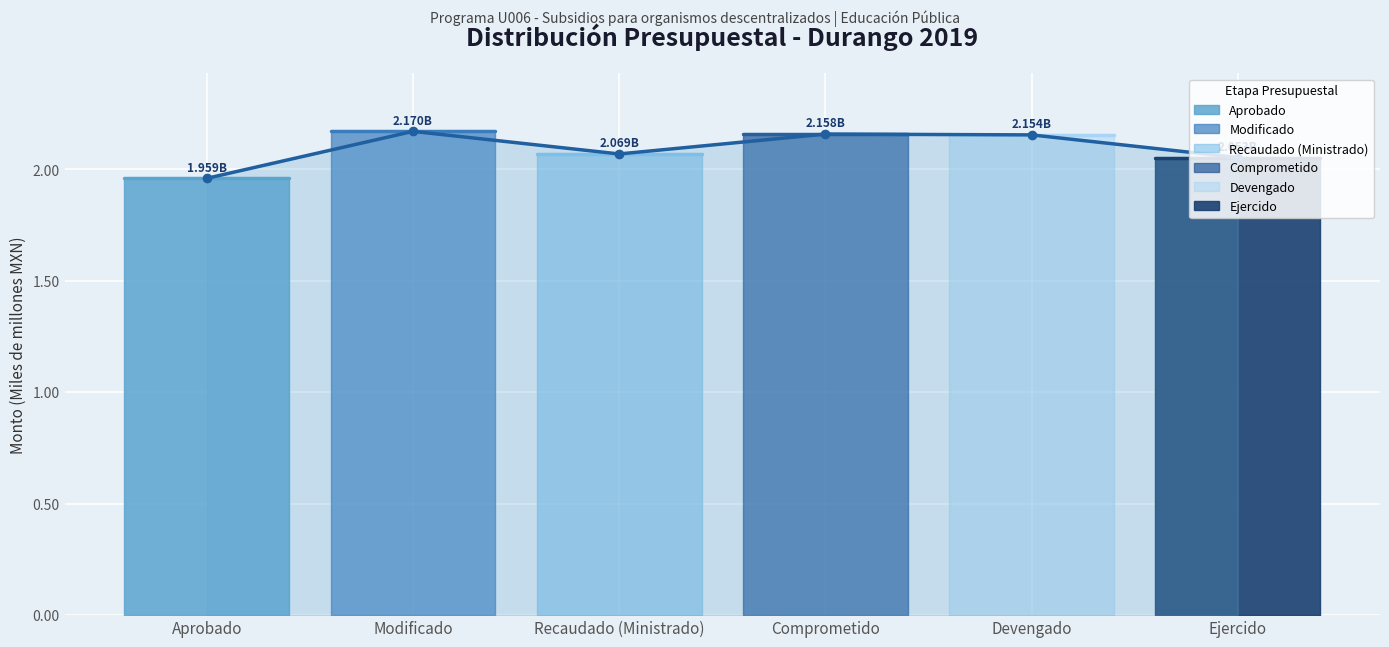

Reading left to right, what are all the values shown in this chart?

Aprobado=2.0	Modificado=2.2	Recaudado (Ministrado)=2.1	Comprometido=2.2	Devengado=2.2	Ejercido=2.1